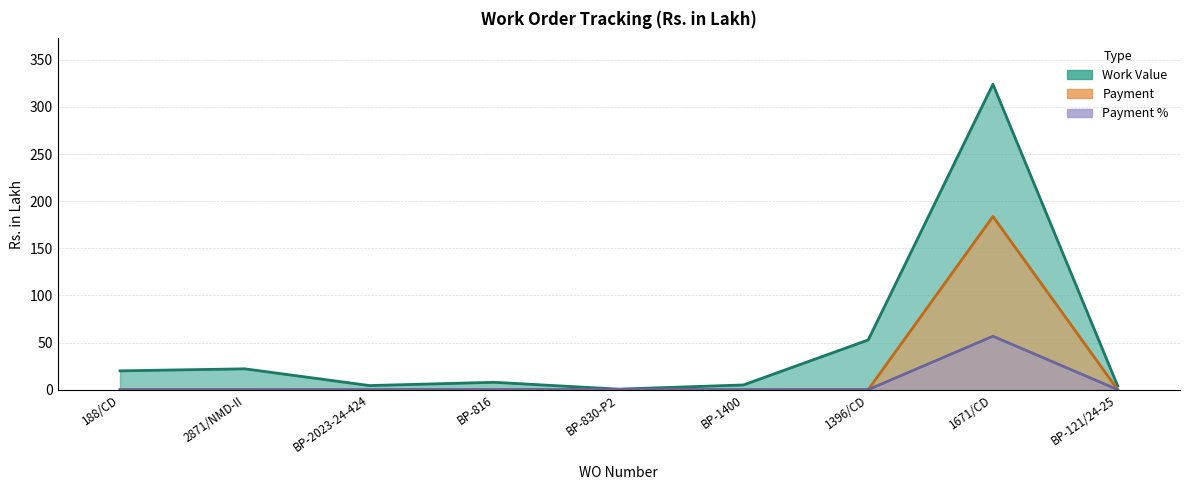

Count the number of categories in the chart.

9